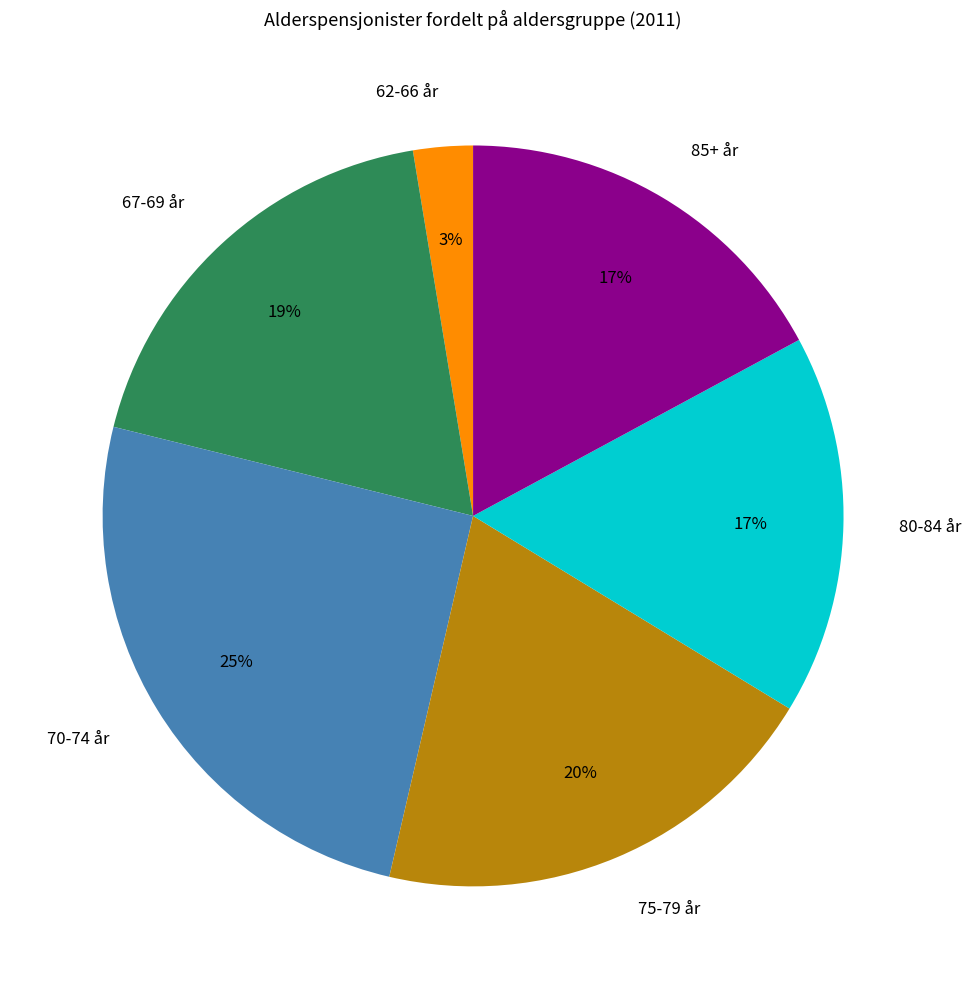

Is it true that 80-84 år is 9% of the pie?

False